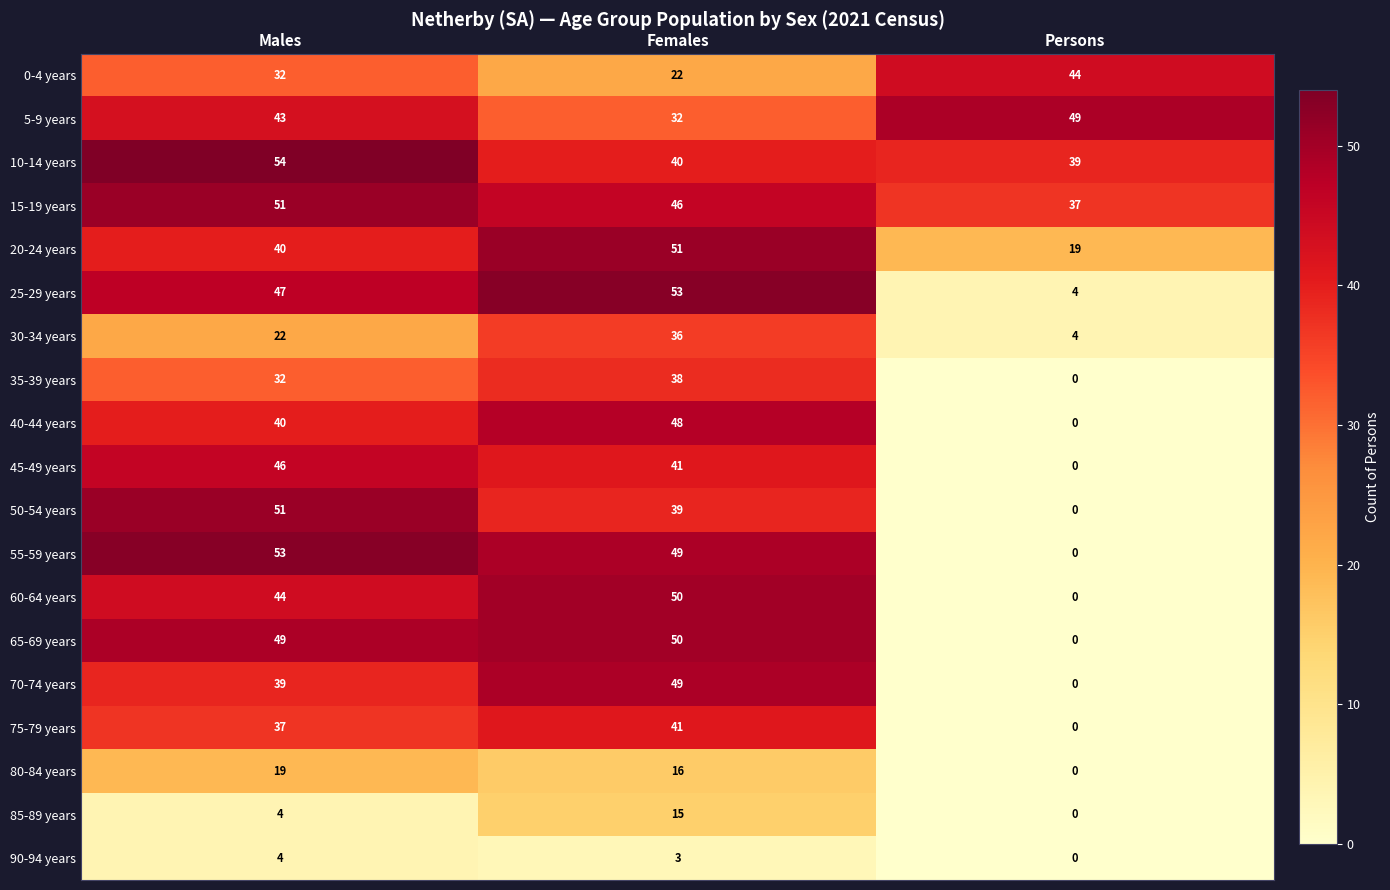

Rank the categories by 75-79 years value from lowest to highest.

Persons, Males, Females